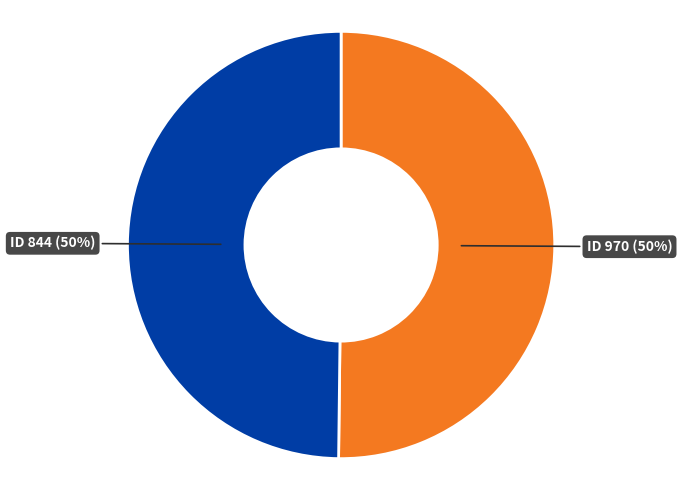

What is the ratio of the value at ID 844 (50%) to the value at ID 970 (50%)?

1.0